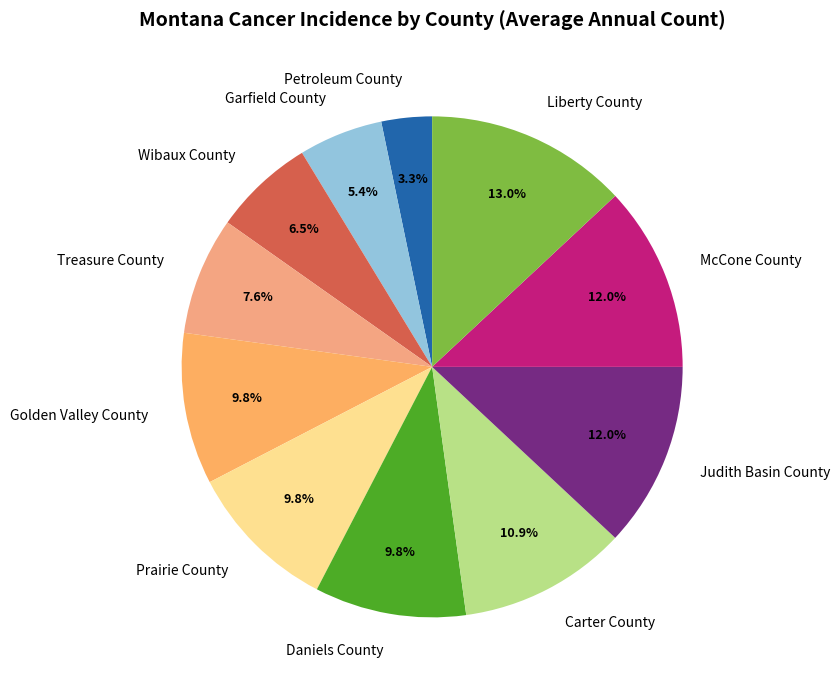

Which slice is the largest?

Liberty County